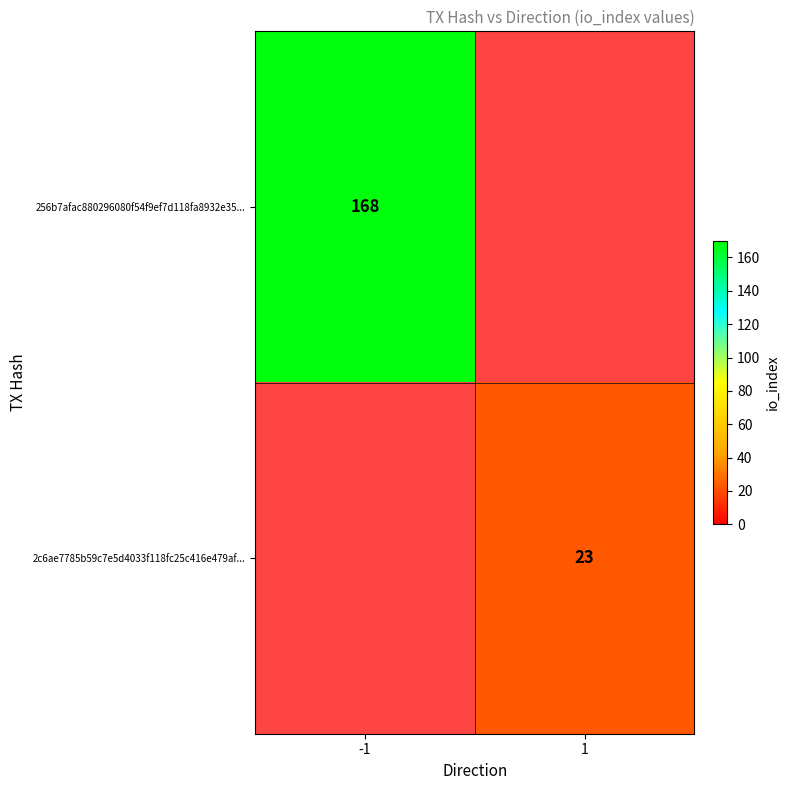

True or false: 256b7afac880296080f54f9ef7d118fa8932e35... has a value of 168 at -1.

True